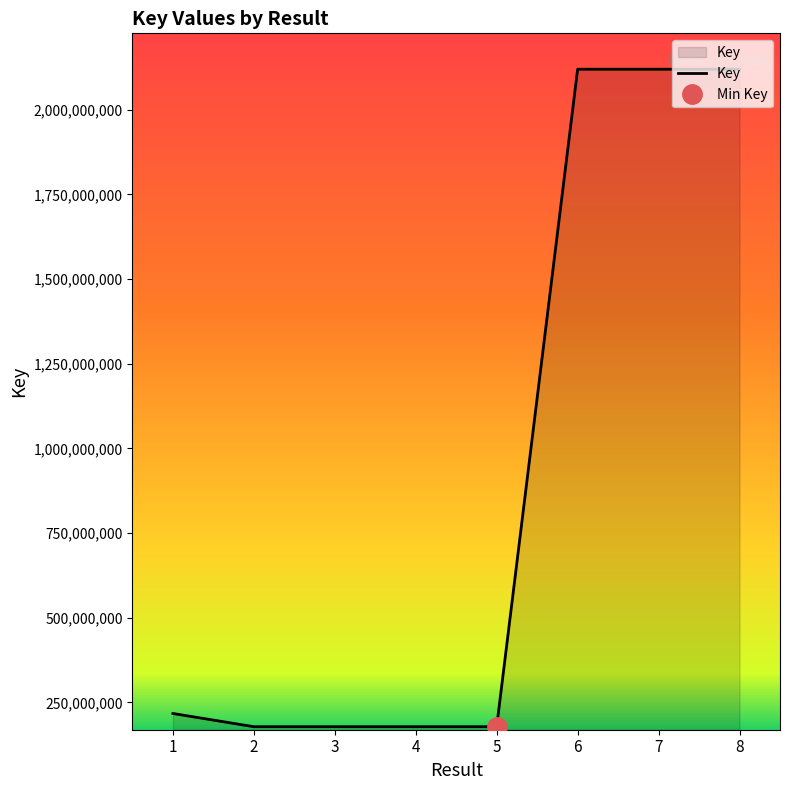

How many points are higher than both their immediate neighbors (excluding endpoints)?

1